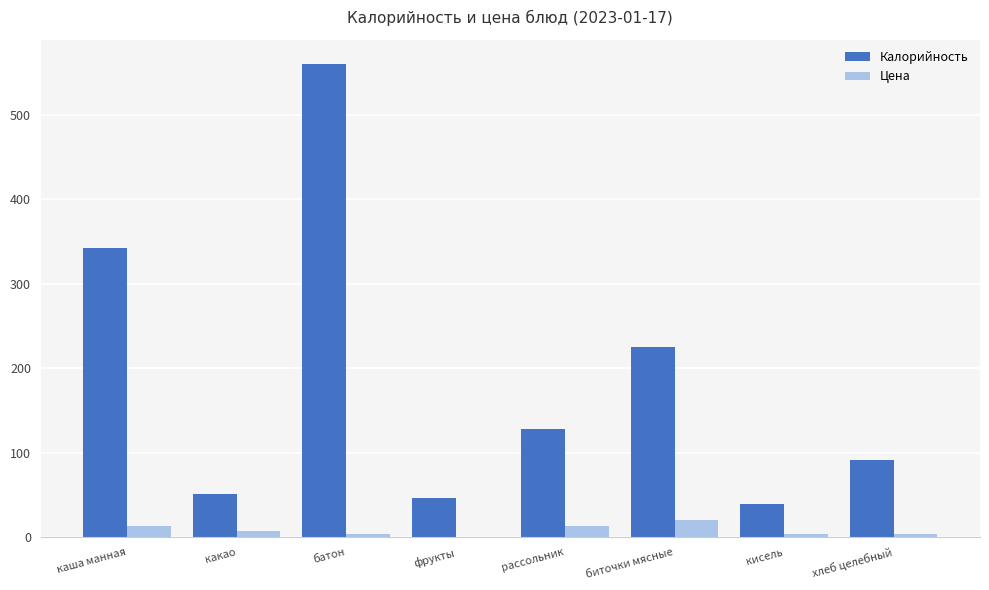

Is it true that Калорийность equals 195.6 at каша манная?

False